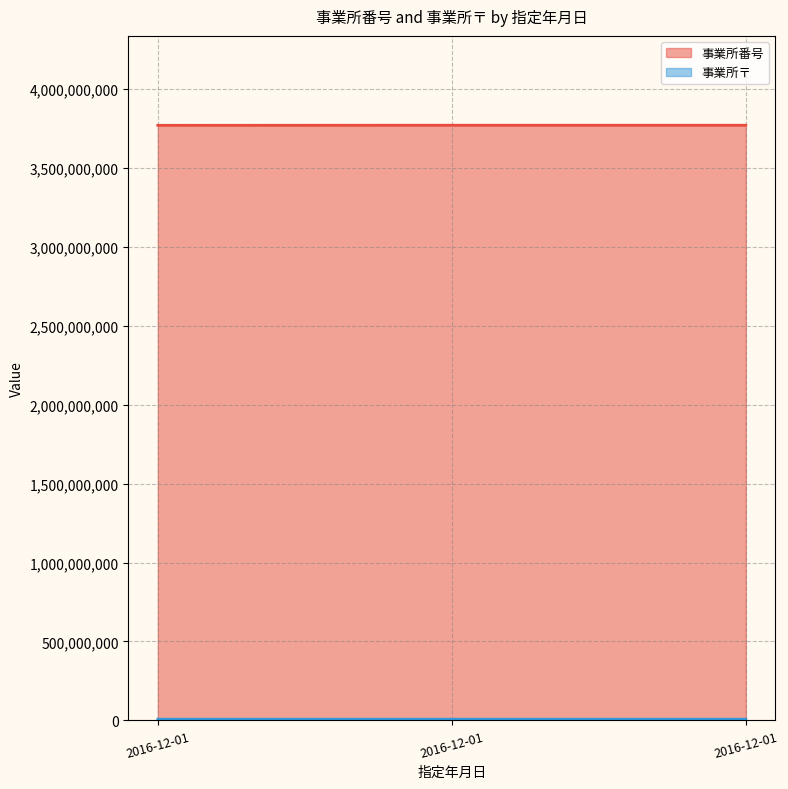

What is the value of the 事業所番号 point at the 2nd from the left?

3770201725